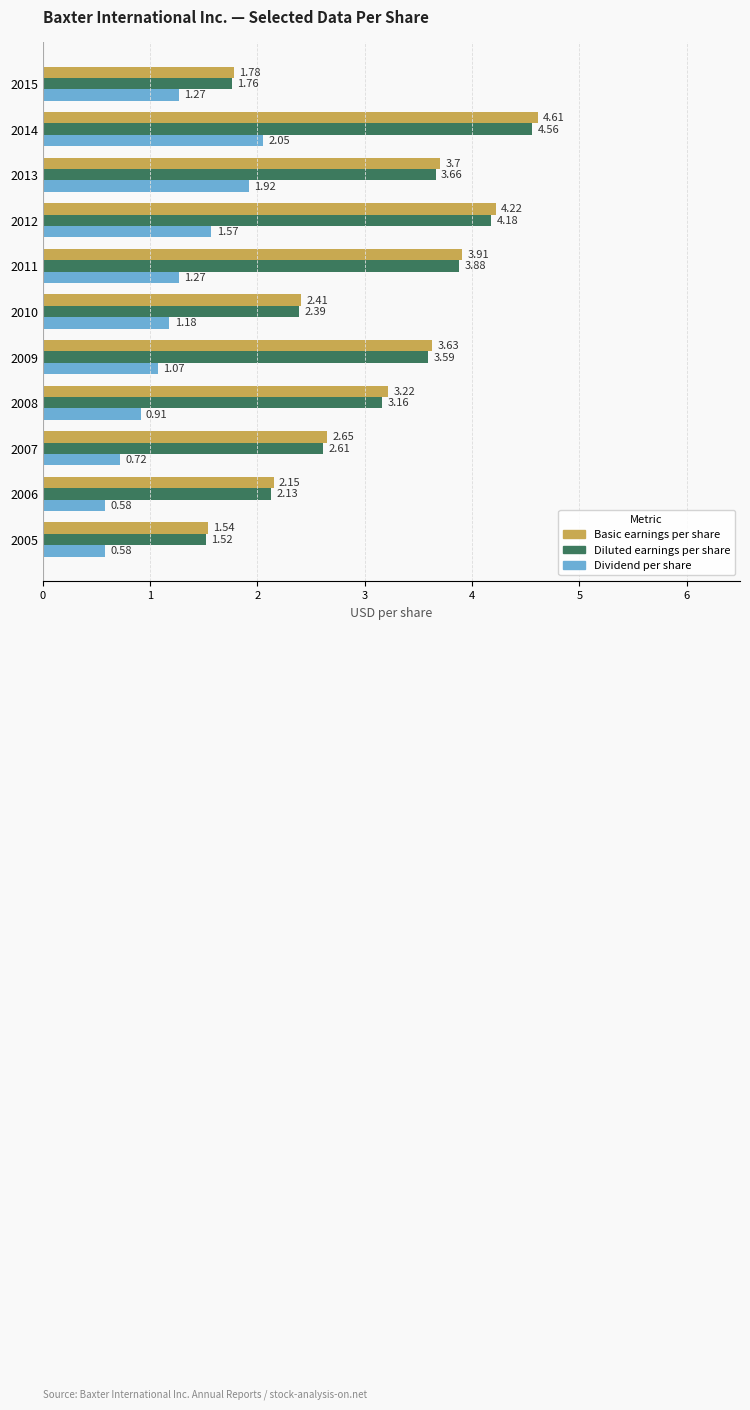

What are all the series names shown in the legend?

Basic earnings per share, Diluted earnings per share, Dividend per share